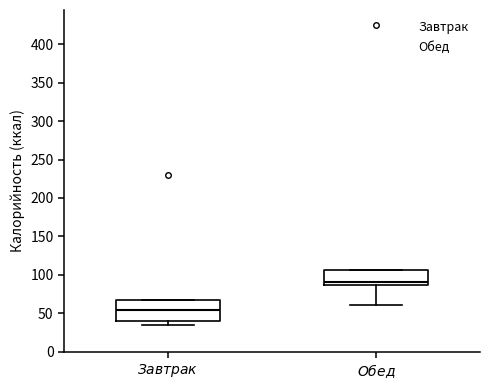

Which box has the highest median line?

$\it{Обед}$